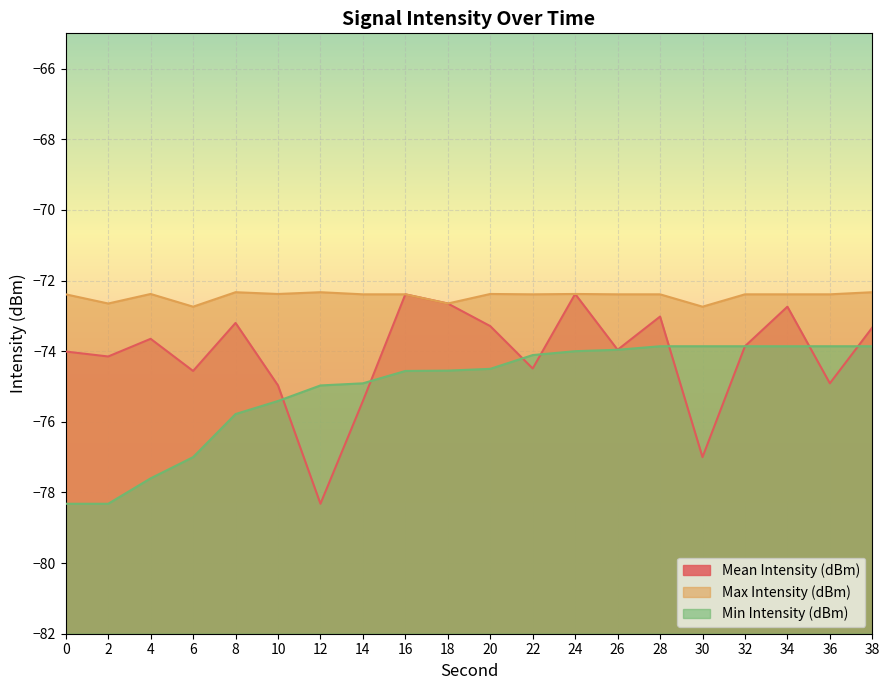

Rank the series by their average value, from highest to lowest.

Max Intensity (dBm), Mean Intensity (dBm), Min Intensity (dBm)